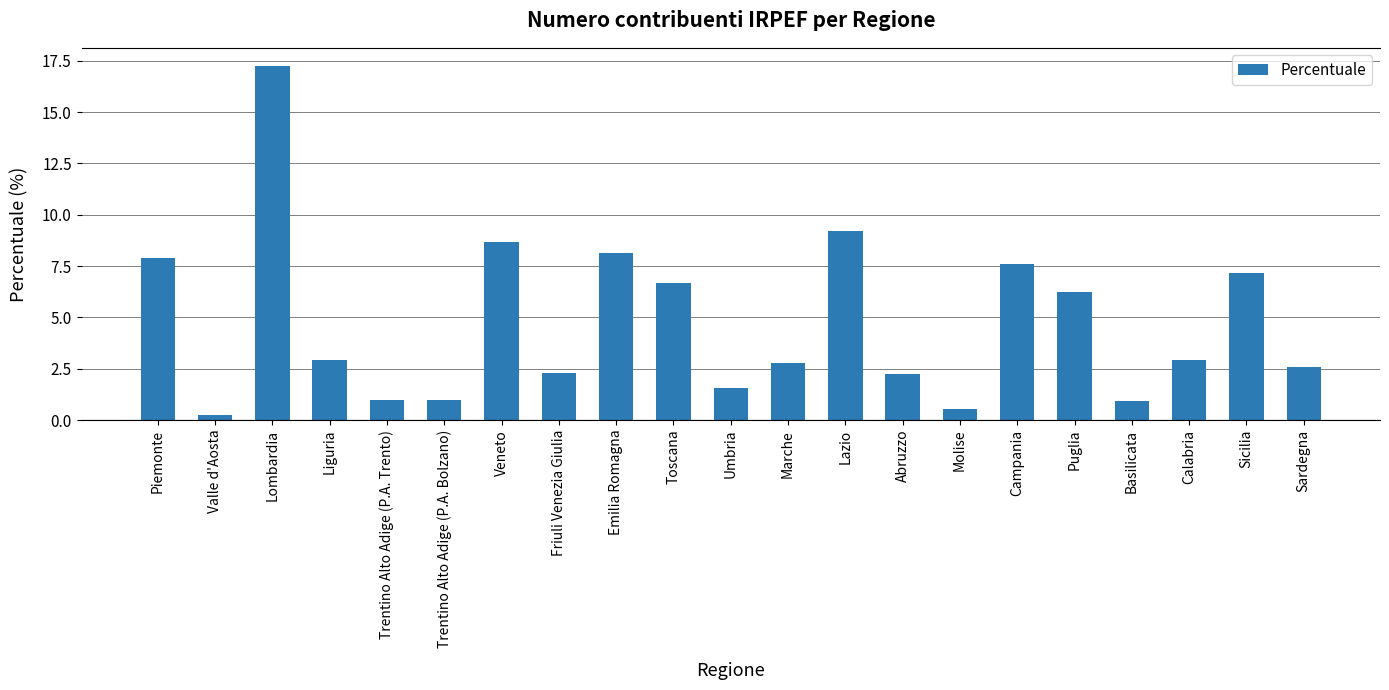

What position from the right is Sicilia?

2